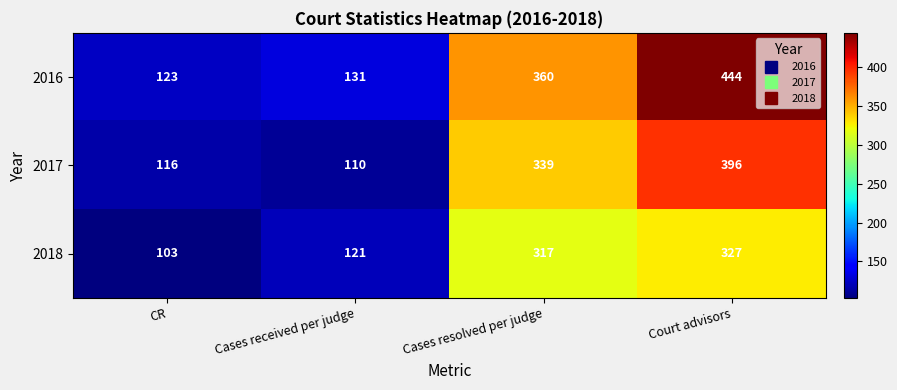

What is the difference between the maximum and minimum values in the 2017 series?

286